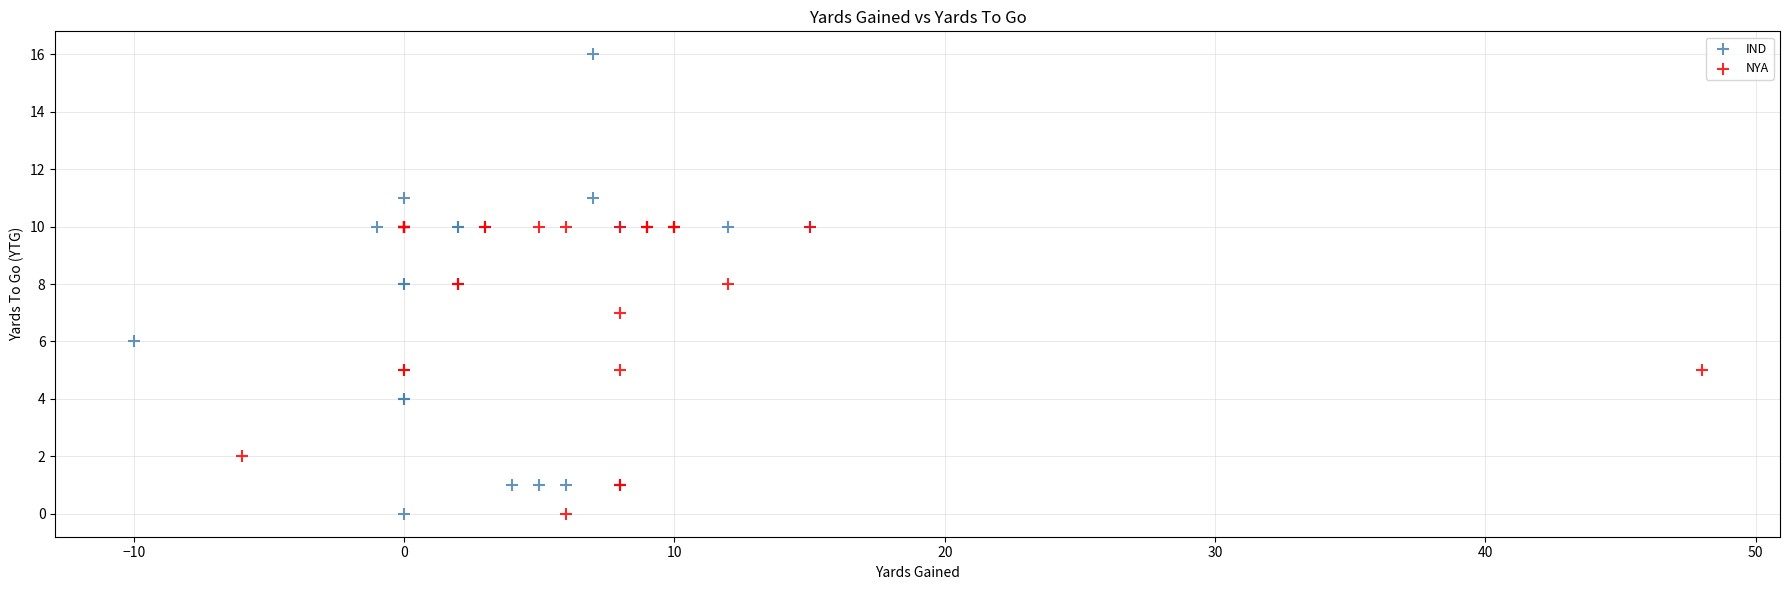

Which series contains the highest Y value?

IND